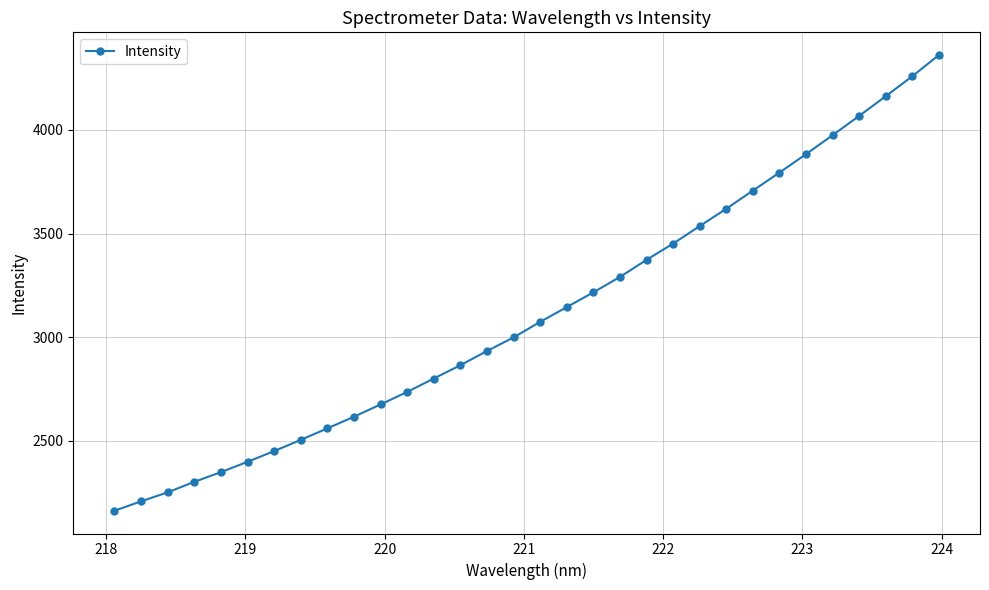

What is the value of the 31st point from the left?

4258.8